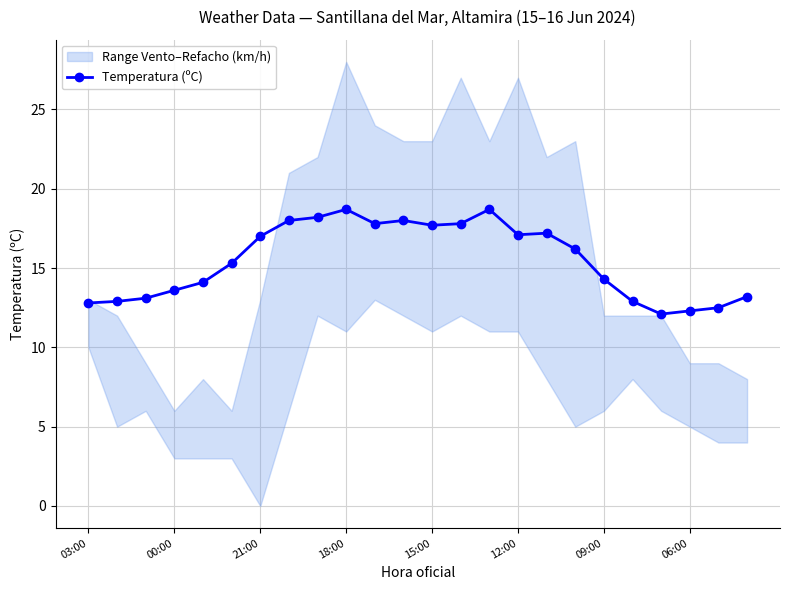

How many values in the Temperatura (ºC) series are below 16?

12